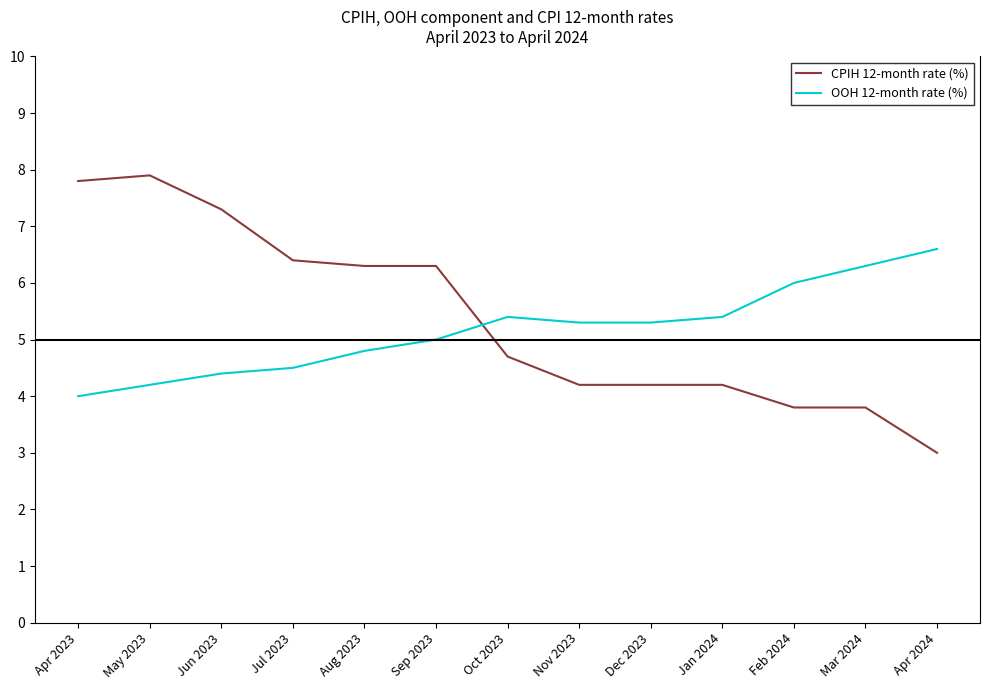

The OOH 12-month rate (%) series shows 3.3 at Dec 2023. True or false?

False